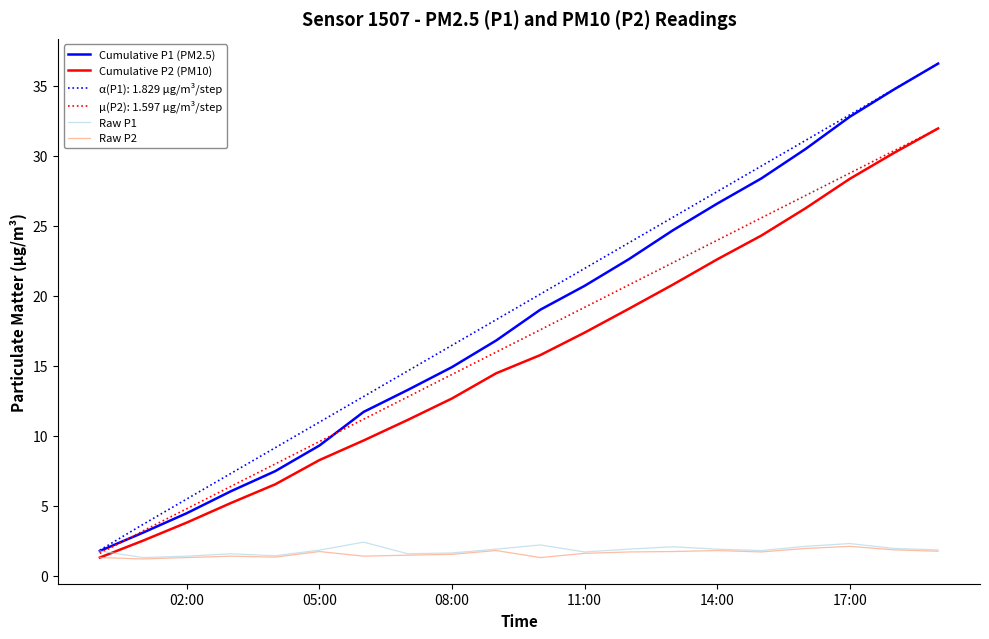

Which series has the largest range (max minus min)?

Cumulative P1 (PM2.5)